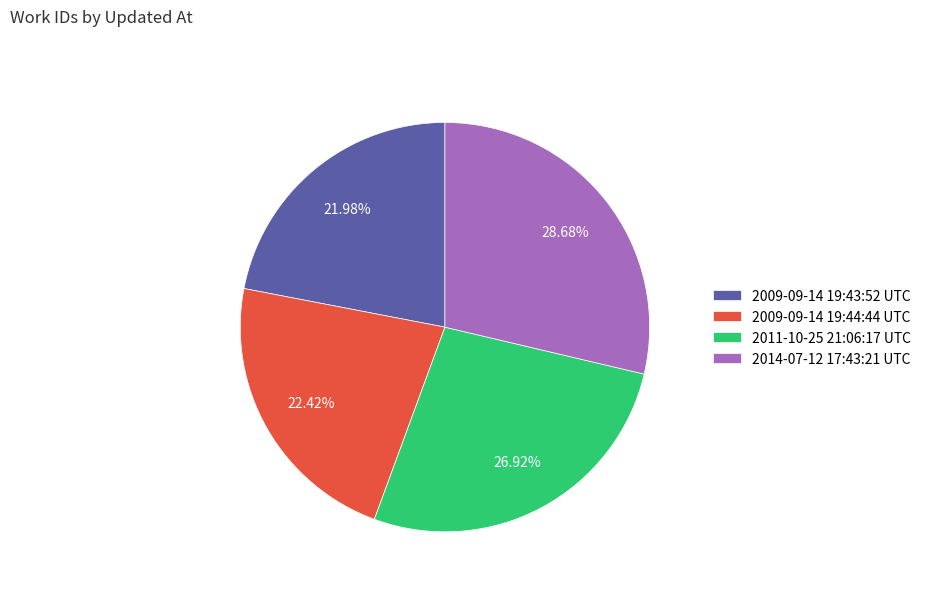

How many slices are in this pie chart?

4